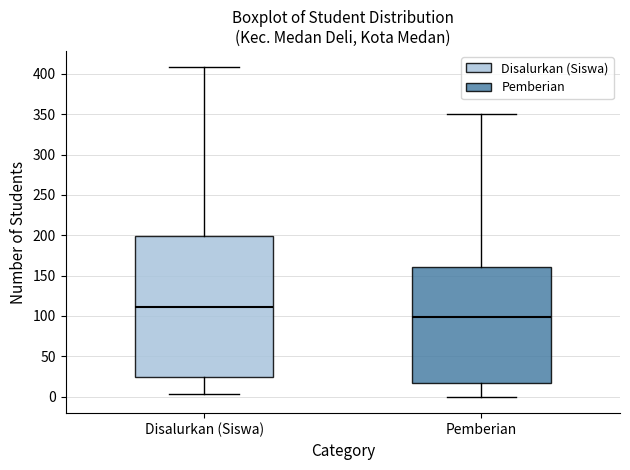

Reading left to right, read every box against the y-axis: the position of its median line, the range the box covers, and the ends of its whiskers. The values are not printed on the chart, so give them approximately, as read against the axis.

Disalurkan (Siswa): median 110, box 25 to 200, whiskers 5 to 410
Pemberian: median 100, box 15 to 160, whiskers 0 to 350